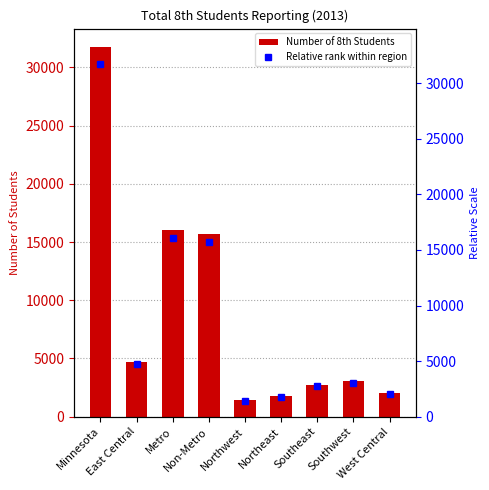

What value does the Number of 8th Students series have at Southeast?

2737